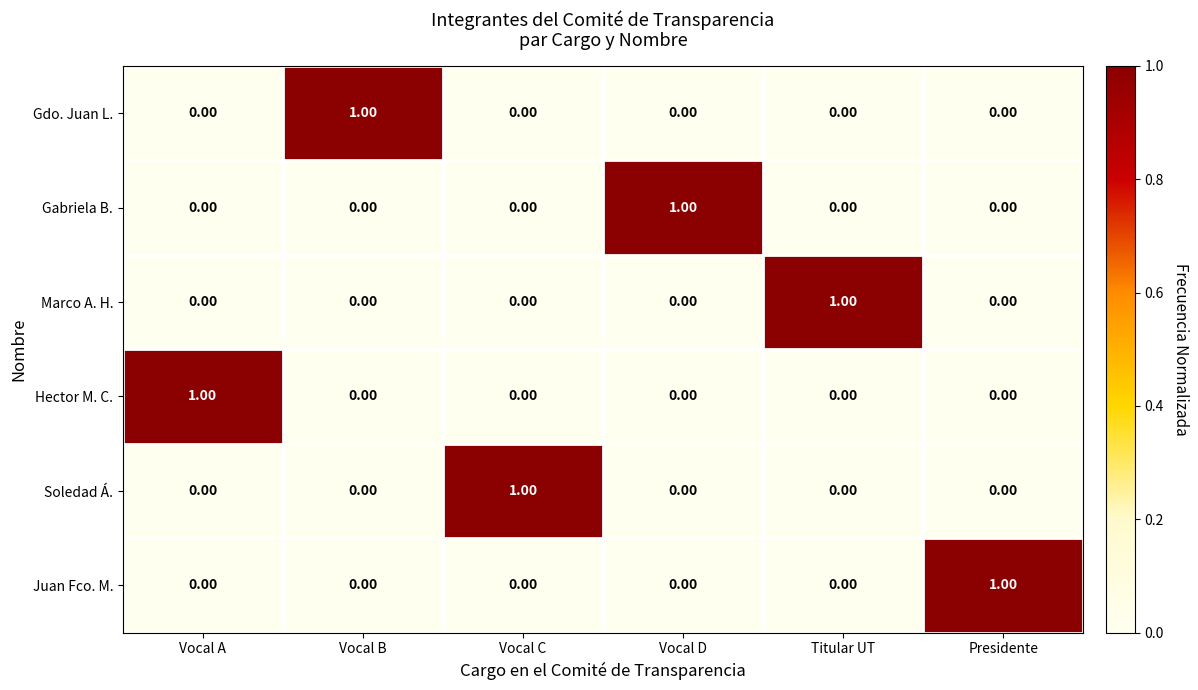

Is the value of Gdo. Juan L. at Vocal B greater than the value of Hector M. C. at Vocal C?

Yes